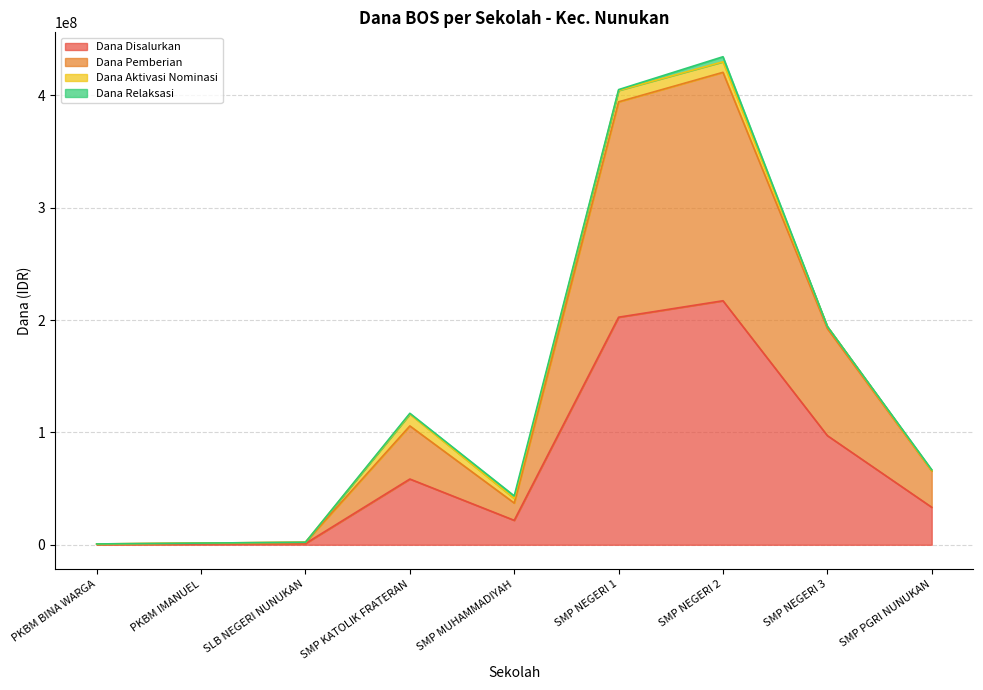

Does the chart display data point markers on the line(s)?

No